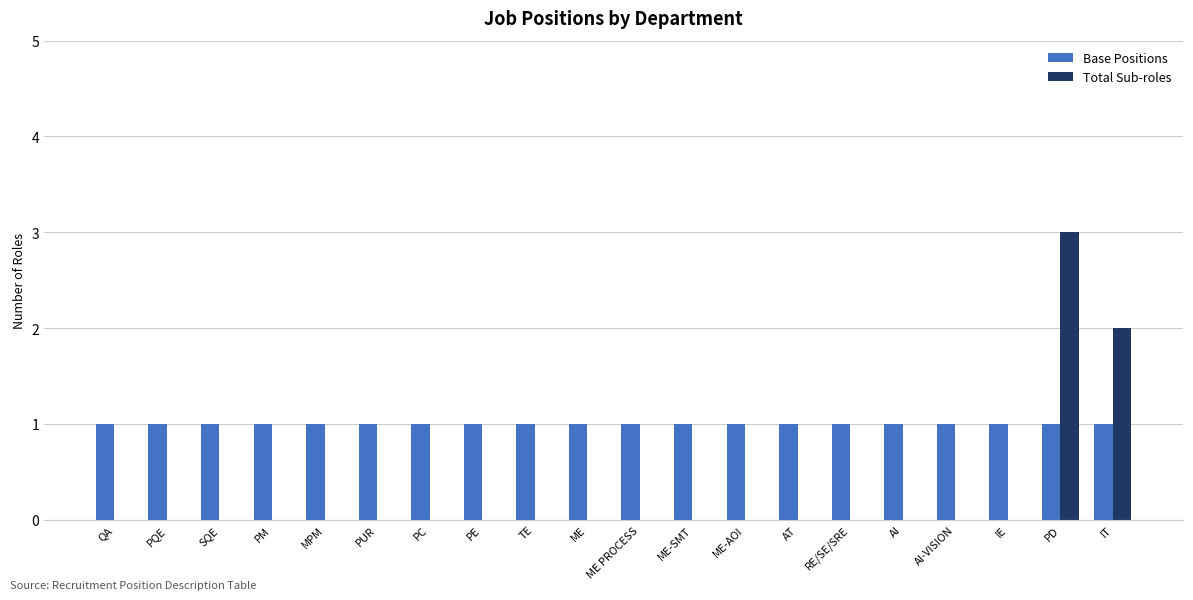

Count the number of data series in this chart.

2